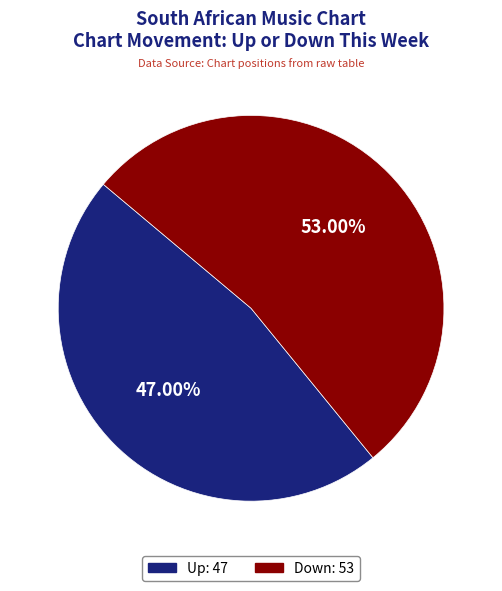

Is there any slice that represents more than half of the pie?

Yes